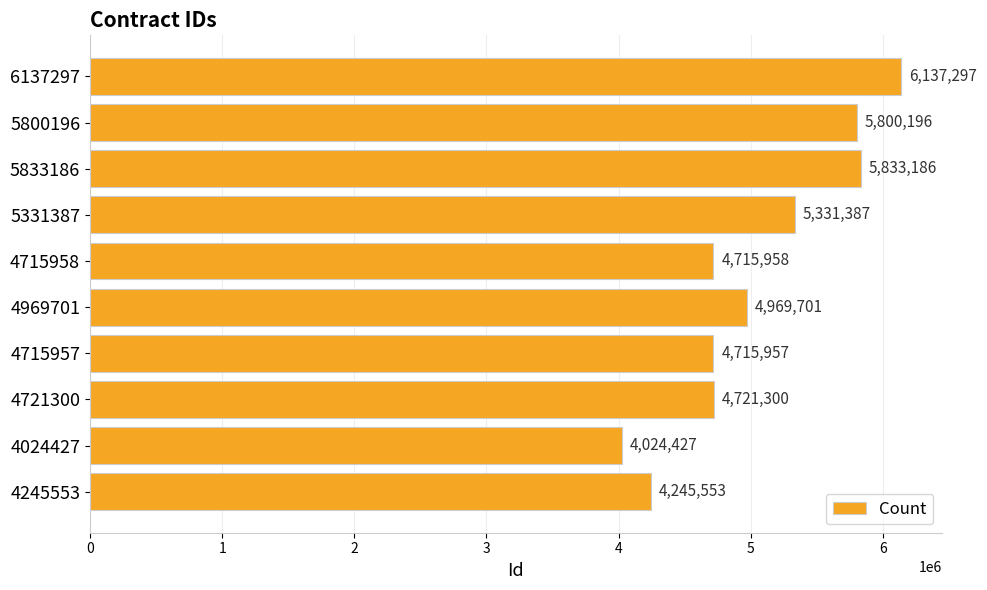

Does the chart contain stacked bars?

No